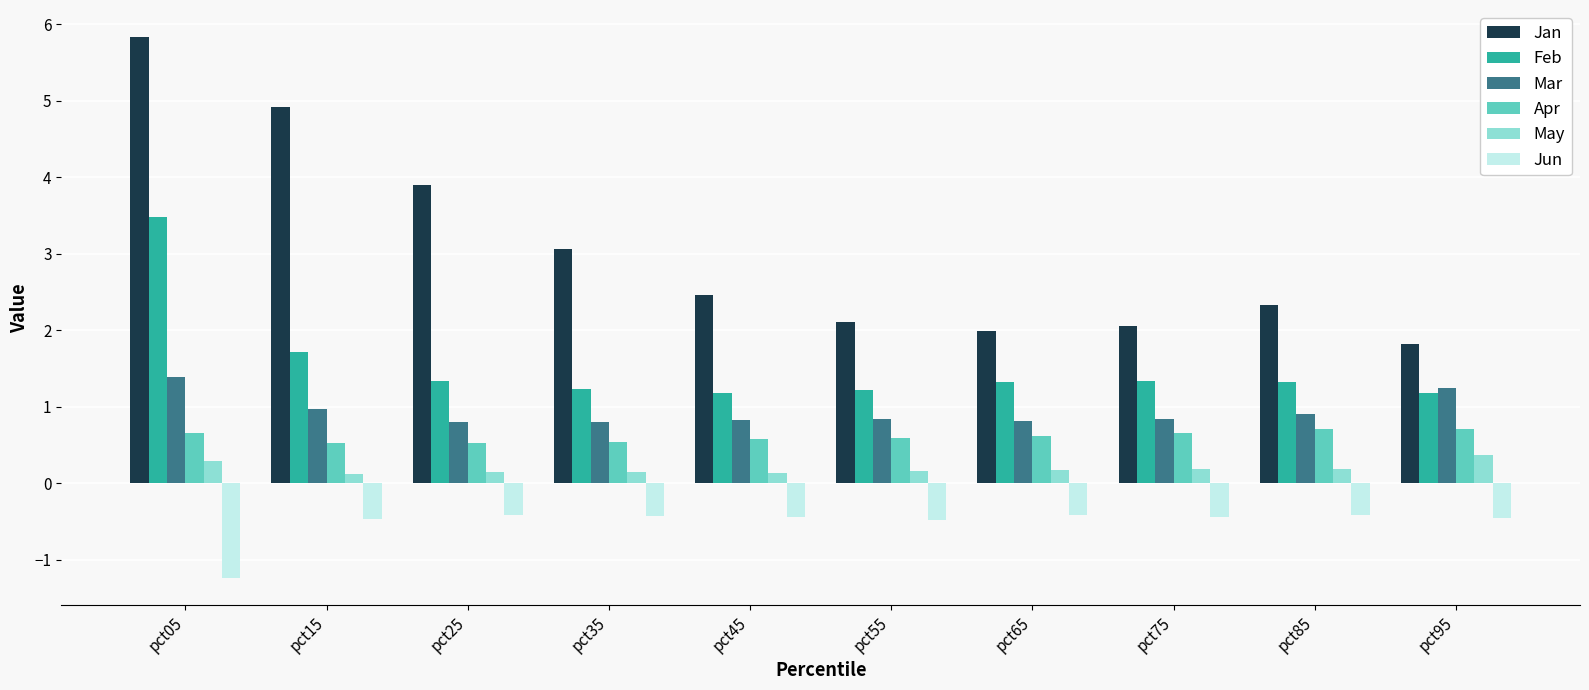

What are all the series names shown in the legend?

Jan, Feb, Mar, Apr, May, Jun